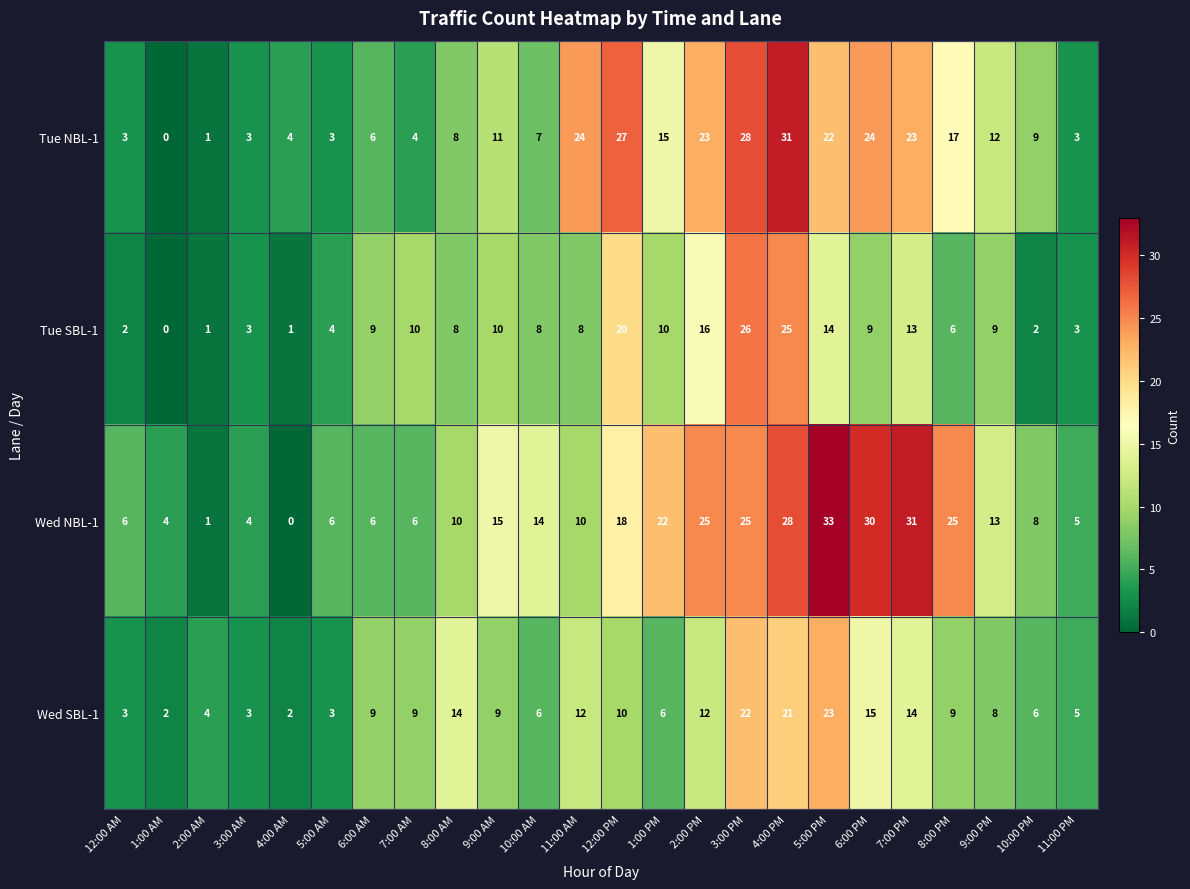

At which category is the sum across all series the highest?

4:00 PM